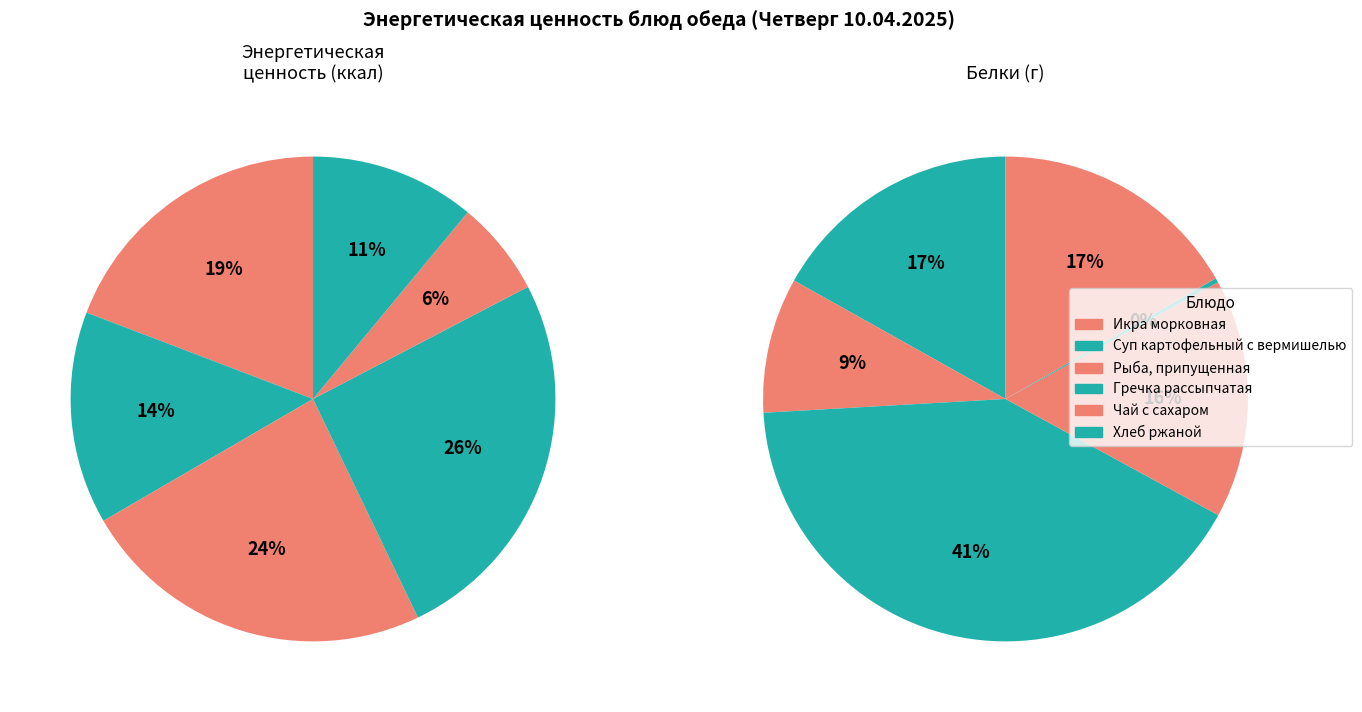

Is it true that Суп картофельный с вермишелью is 20% of the pie?

False